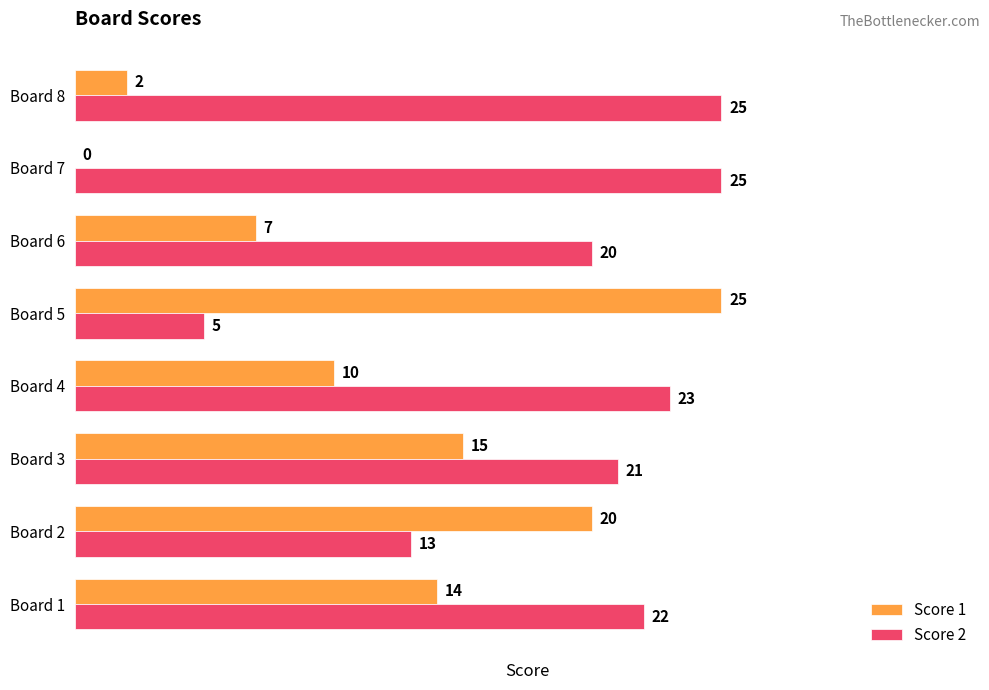

The value of Score 1 at Board 4 is 10. True or false?

True